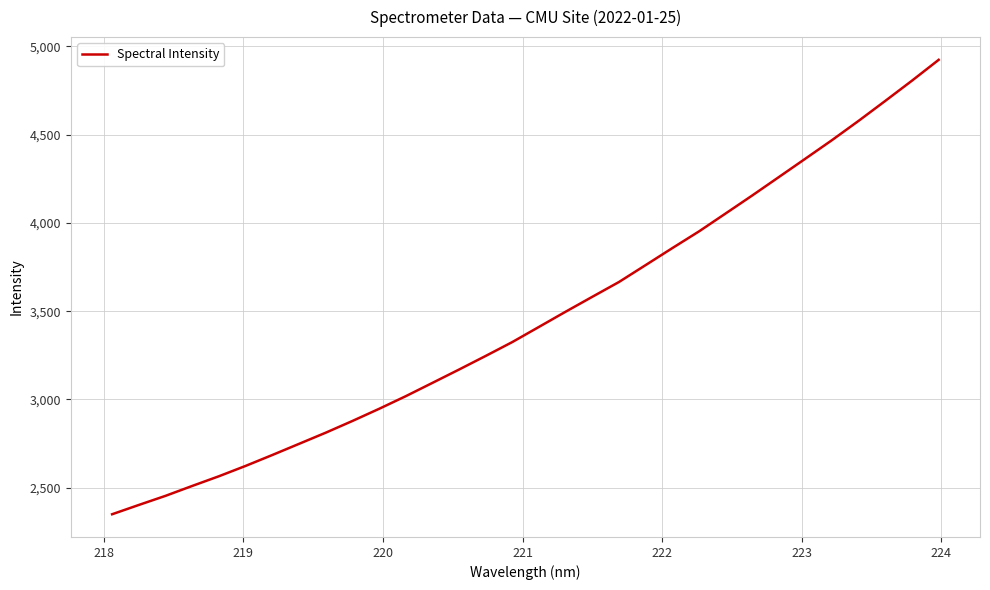

What is the smallest value displayed?

2349.9